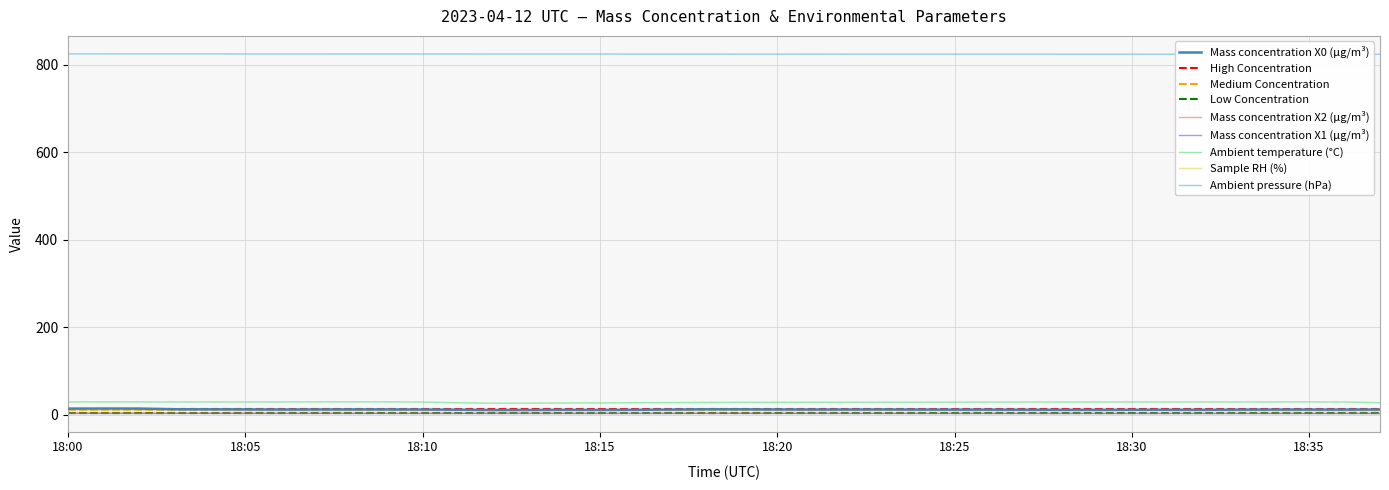

The Mass concentration X0 (μg/m³) series shows 11.1 at 18:30. True or false?

True